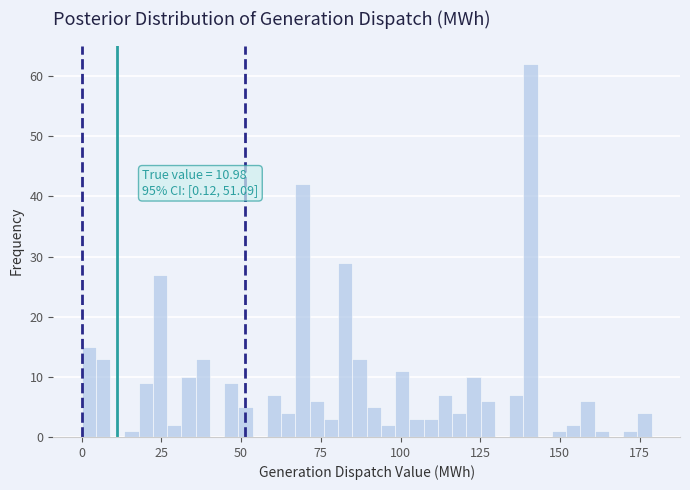

Read against the x-axis, roughly where is the centre of the tallest bar?

140